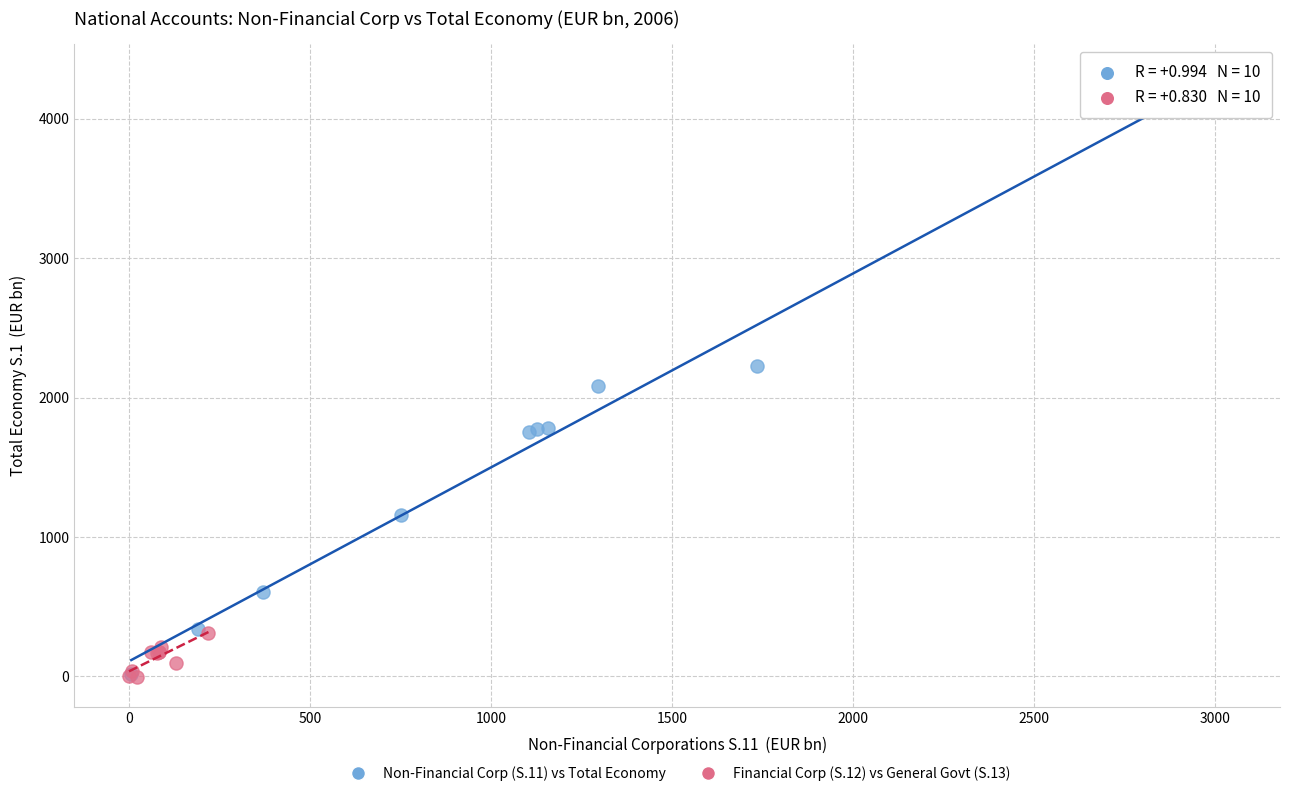

Which series contains the highest Y value?

Non-Financial Corp (S.11) vs Total Economy